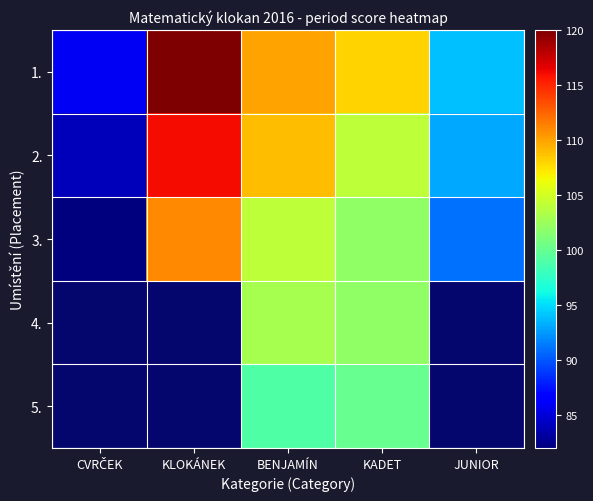

What value does the 2. series have at KADET?

104.0